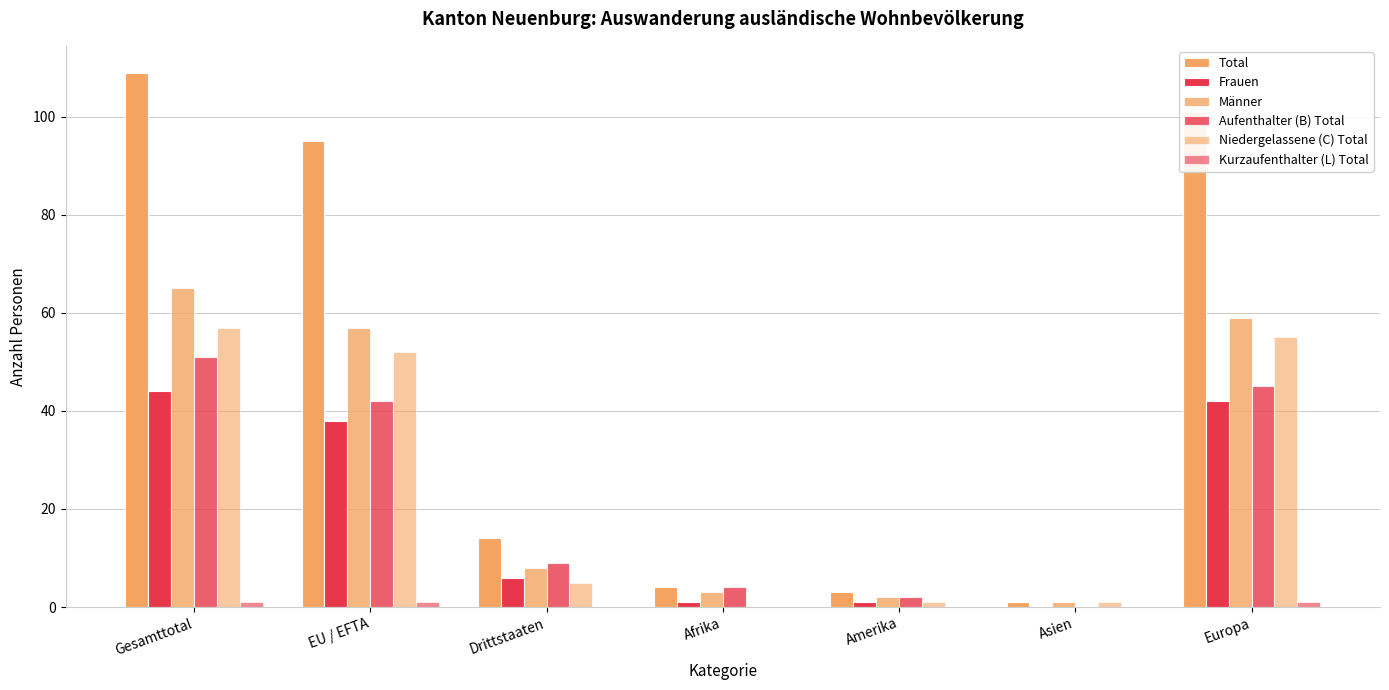

At which label does Niedergelassene (C) Total first exceed 5?

Gesamttotal